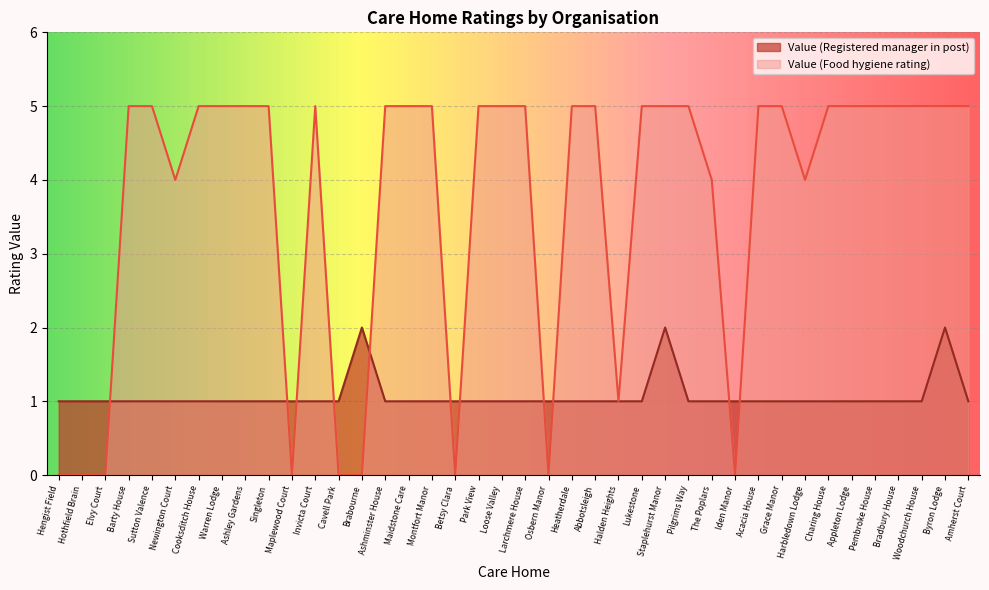

List the series in order of their overall mean, highest first.

Value (Food hygiene rating), Value (Registered manager in post)